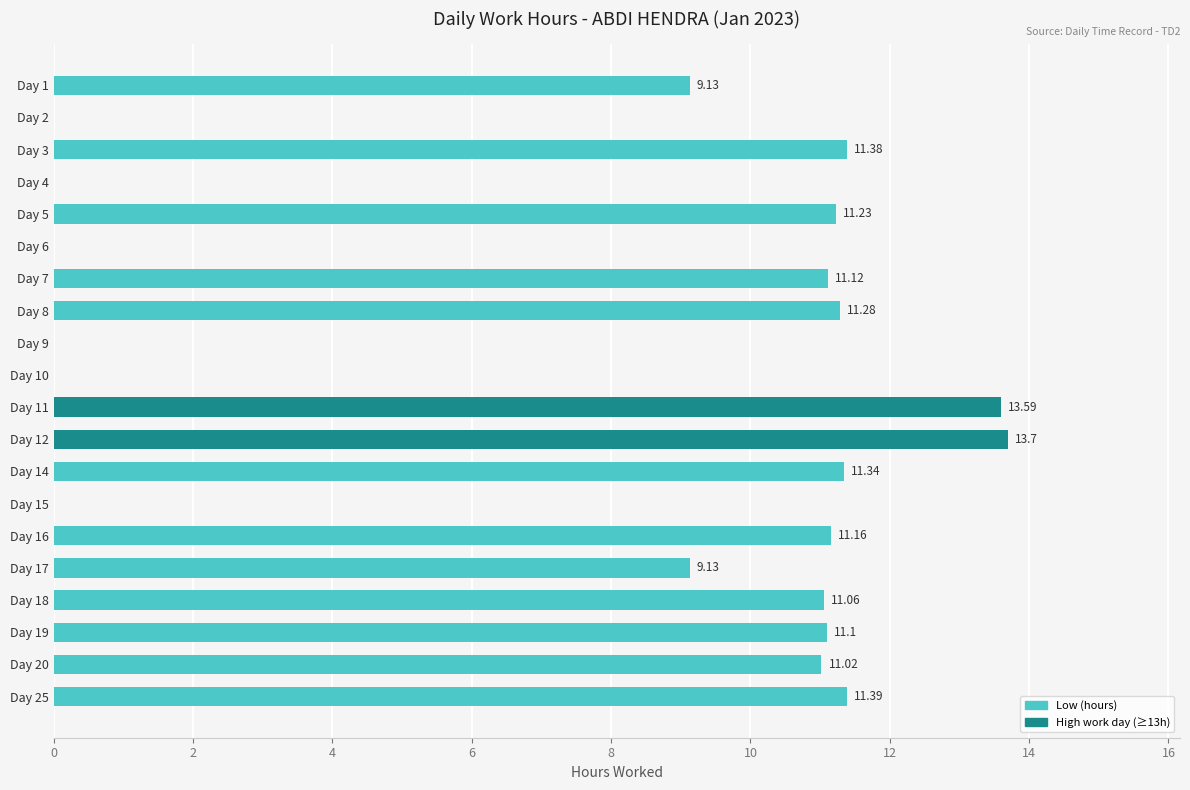

What is the sum of all values?

157.6